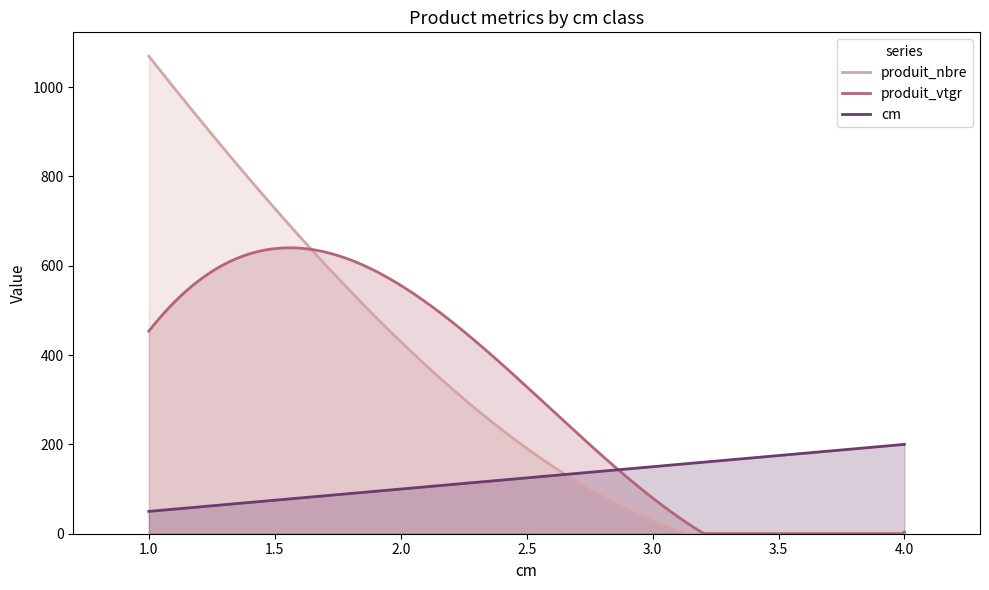

Rank the series by their maximum value, from lowest to highest.

cm, produit_vtgr, produit_nbre